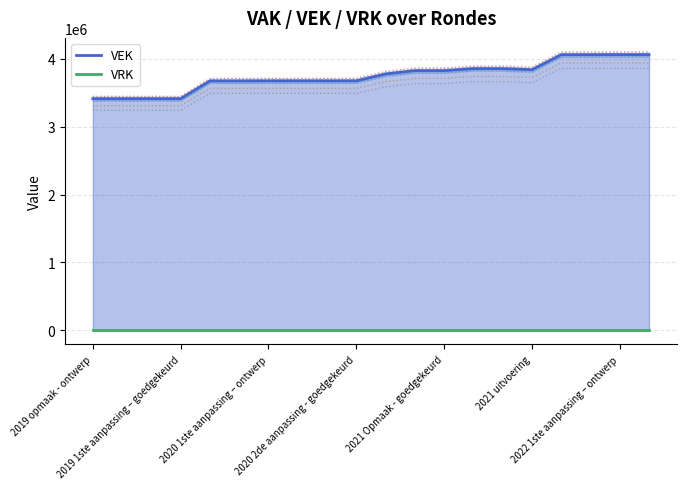

At which category does the chart reach its peak across all series?

2022 1ste aanpassing – ontwerp